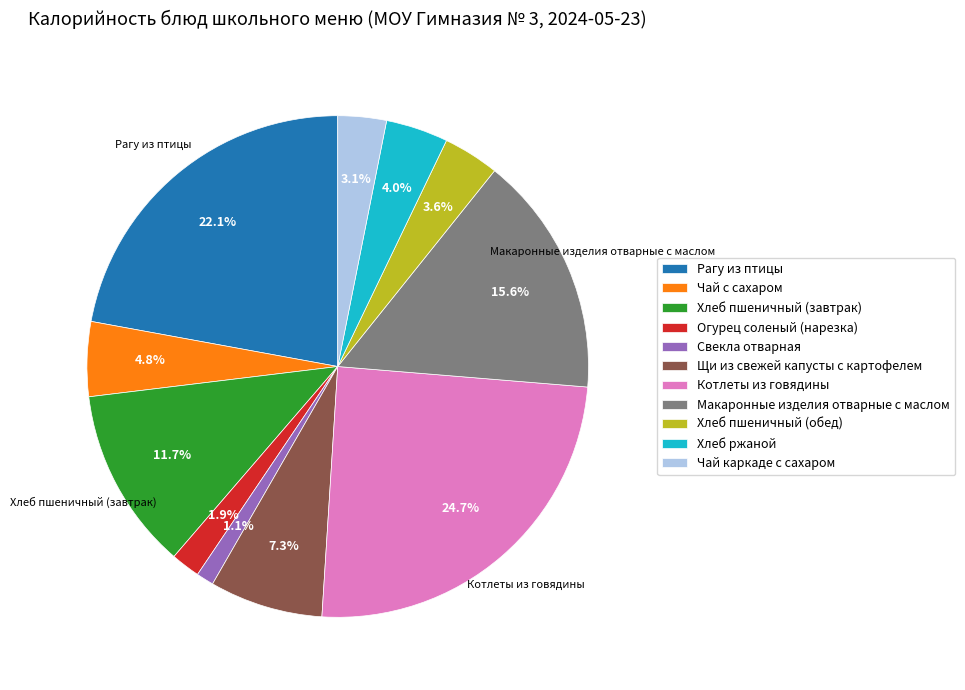

How many segments does this pie chart have?

11